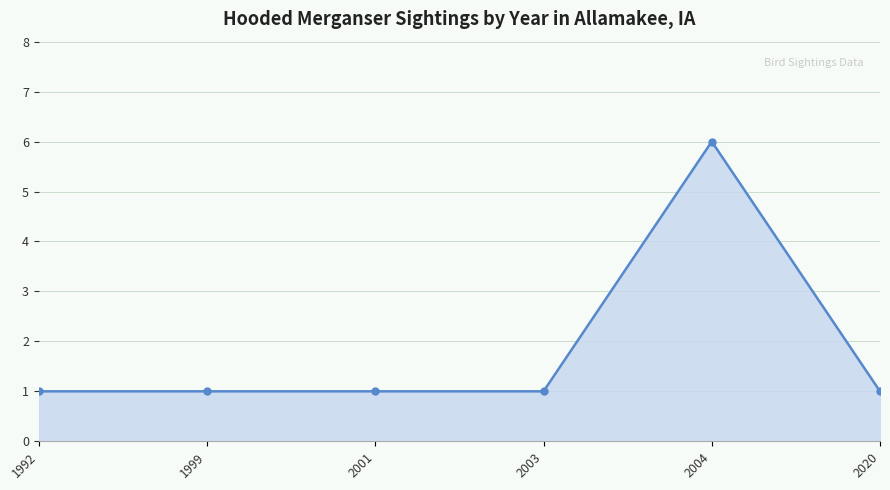

True or false: there are more than 0 points higher than both neighbors.

True